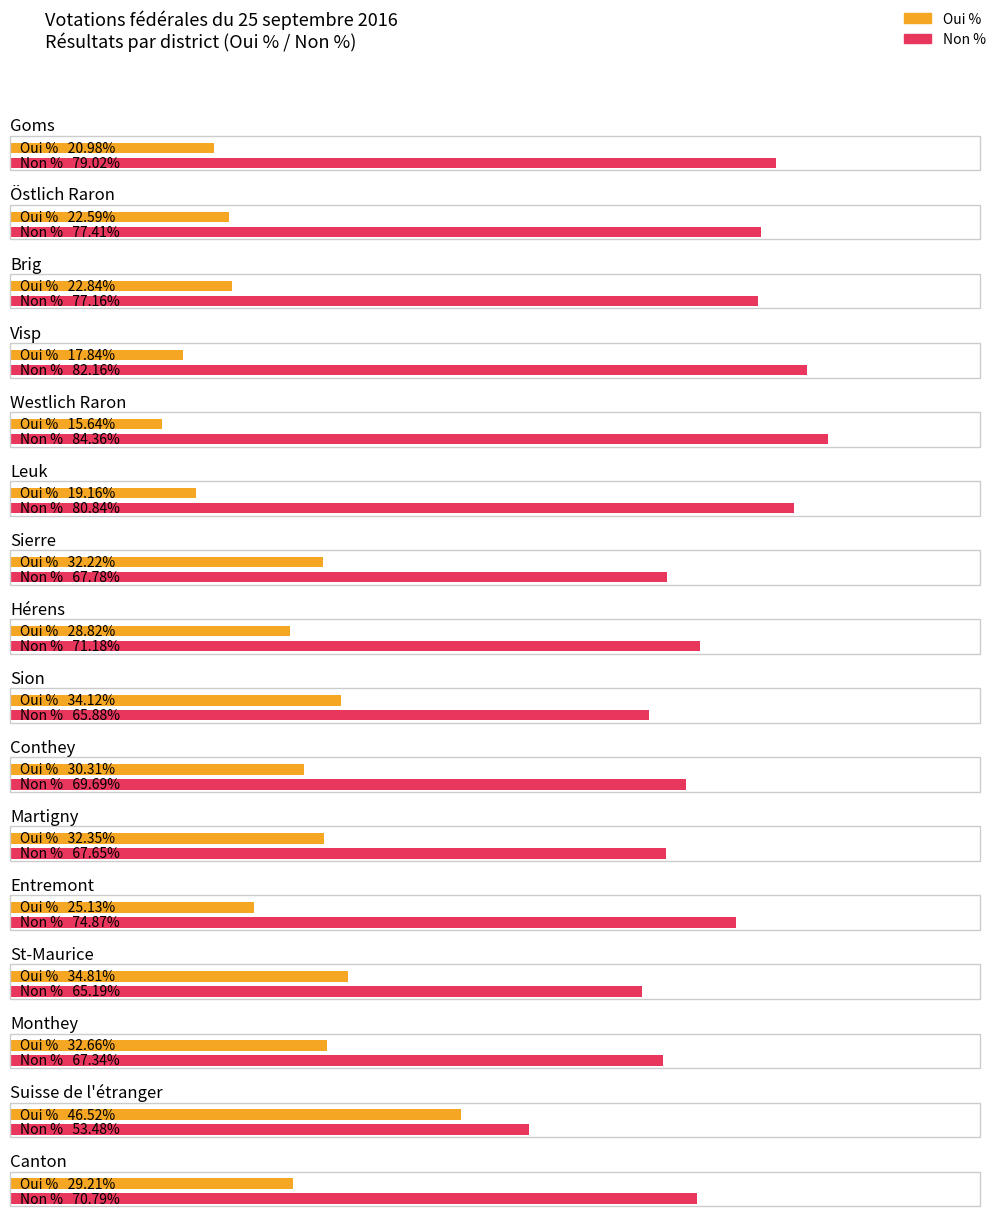

What is the difference between the Oui % values at St-Maurice and Westlich Raron?

19.2